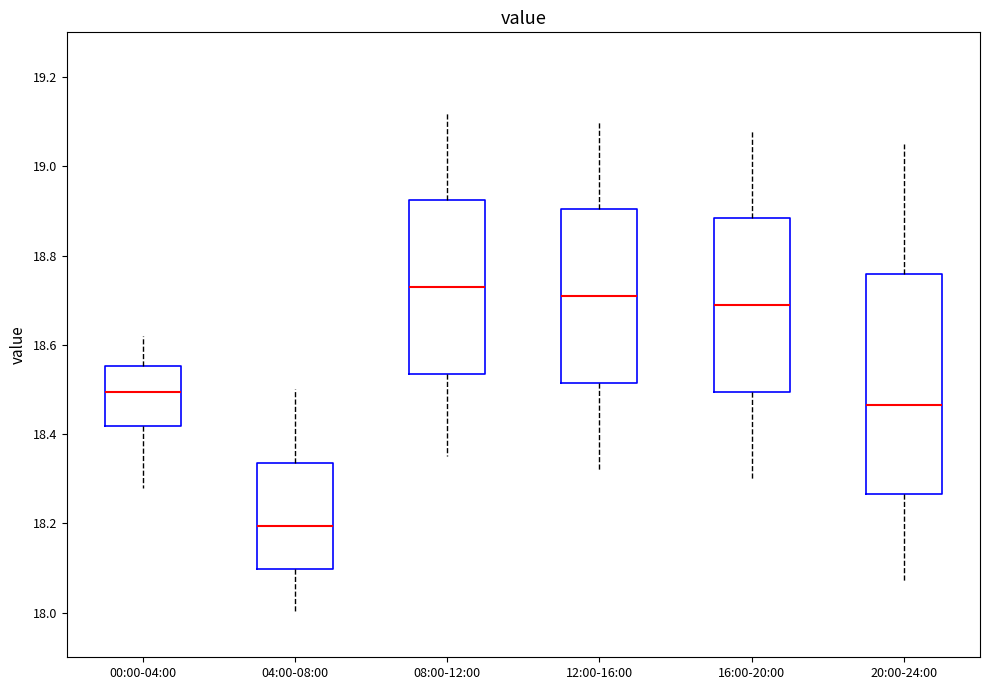

Reading left to right, transcribe this box plot: for each box, give where its median line is, the range the box spans, and where its two whiskers end, as read against the y-axis. The values are not printed on the chart, so give them approximately, as read against the axis.

00:00-04:00: median 18.50, box 18.42 to 18.56, whiskers 18.28 to 18.62
04:00-08:00: median 18.20, box 18.10 to 18.34, whiskers 18.00 to 18.50
08:00-12:00: median 18.74, box 18.54 to 18.92, whiskers 18.36 to 19.12
12:00-16:00: median 18.72, box 18.52 to 18.90, whiskers 18.32 to 19.10
16:00-20:00: median 18.70, box 18.50 to 18.88, whiskers 18.30 to 19.08
20:00-24:00: median 18.46, box 18.26 to 18.76, whiskers 18.08 to 19.06